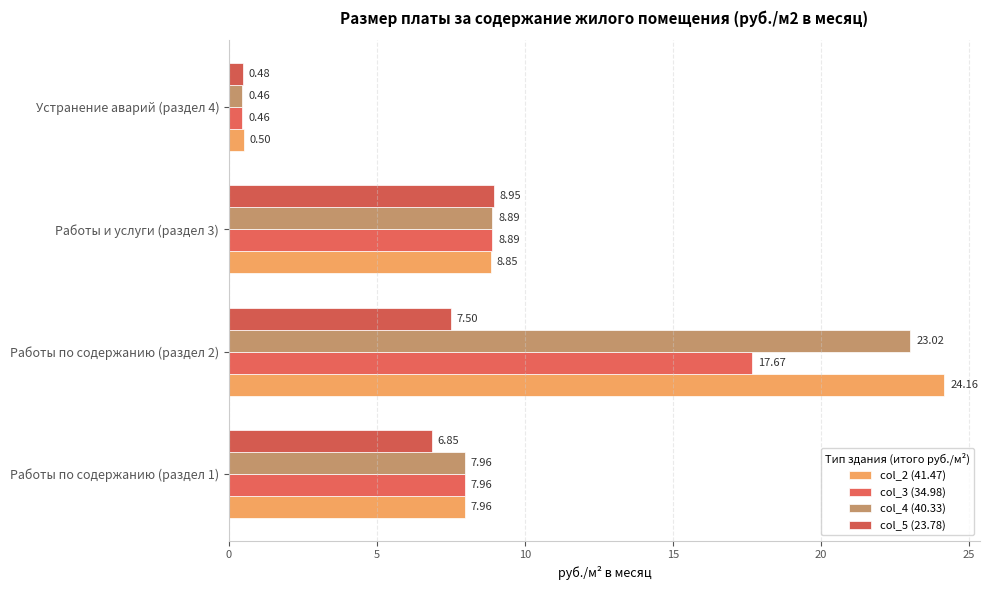

Which series has the largest total across all categories?

col_2 (41.47)